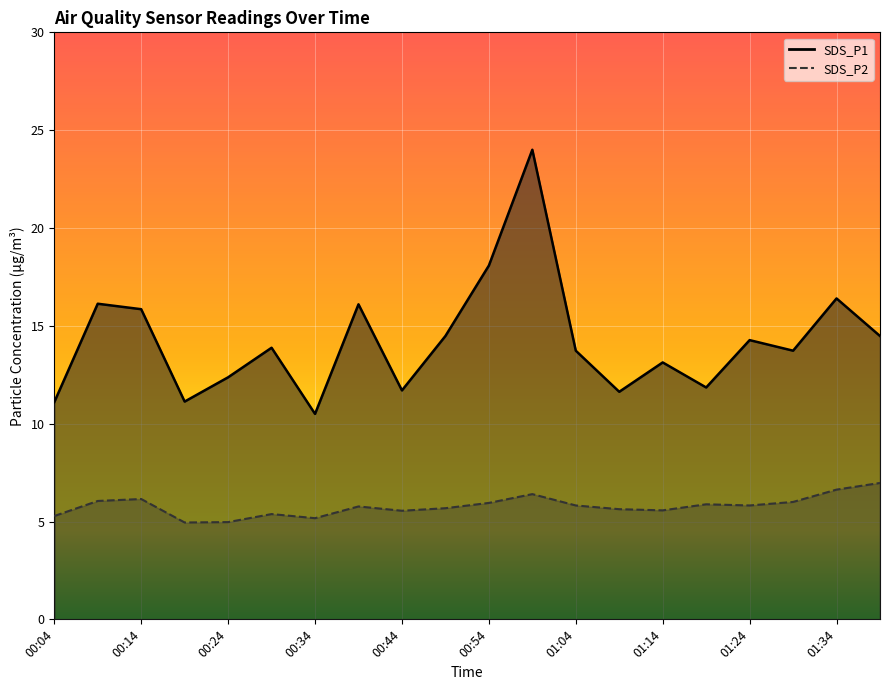

What are all the series names shown in the legend?

SDS_P1, SDS_P2